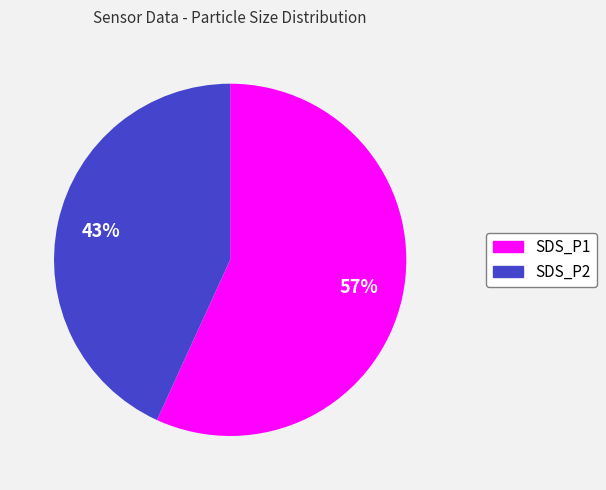

True or false: SDS_P1 accounts for 48% of the total.

False